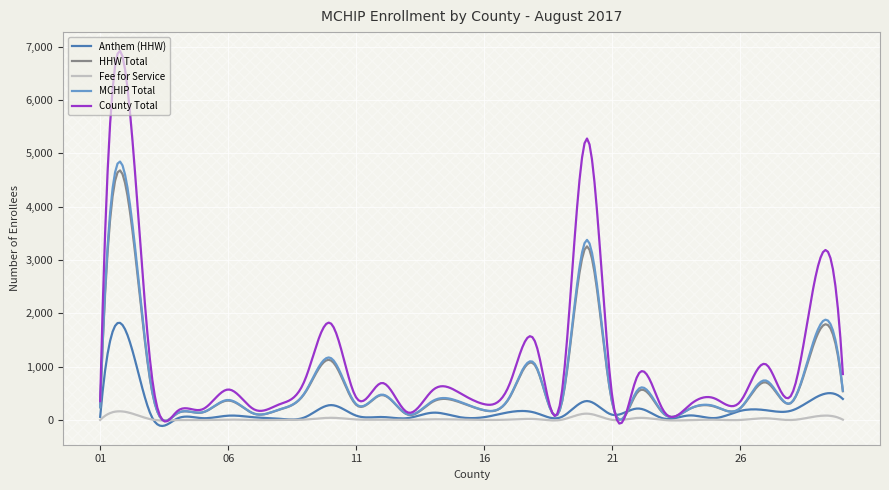

The Anthem (HHW) series shows 21 at 23-FOUNTAIN. True or false?

False